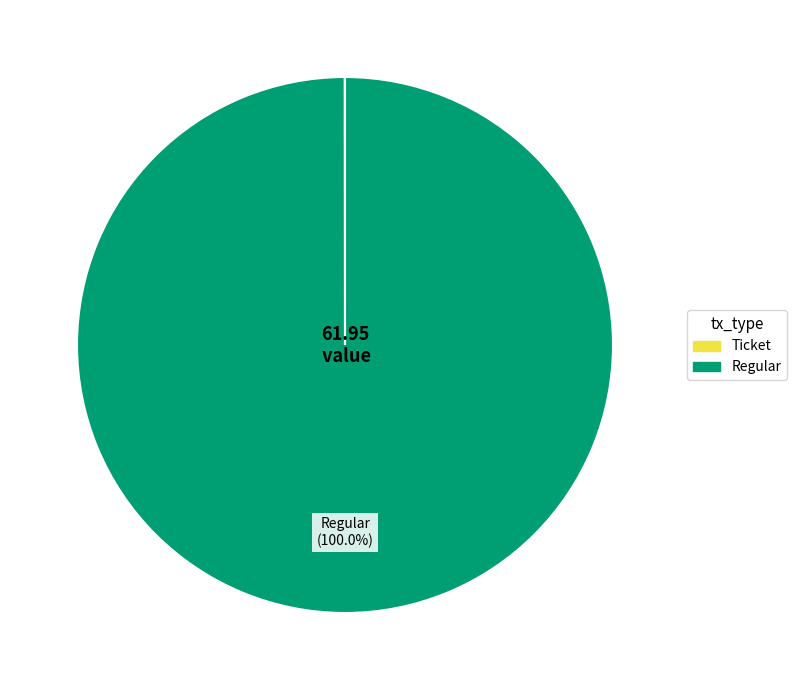

Which category has the biggest portion of the pie?

Regular